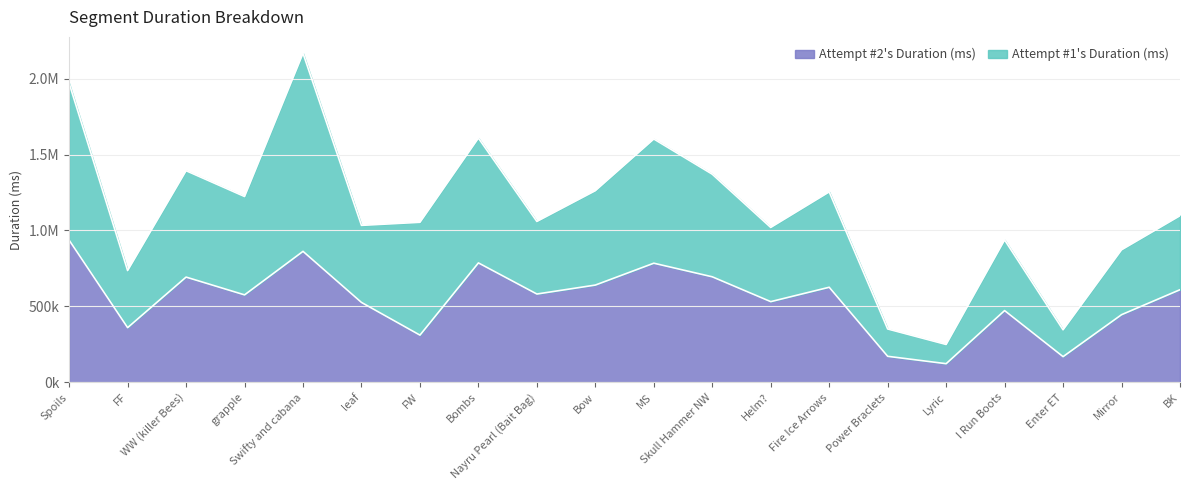

True or false: there are more than 2 points higher than both neighbors.

True